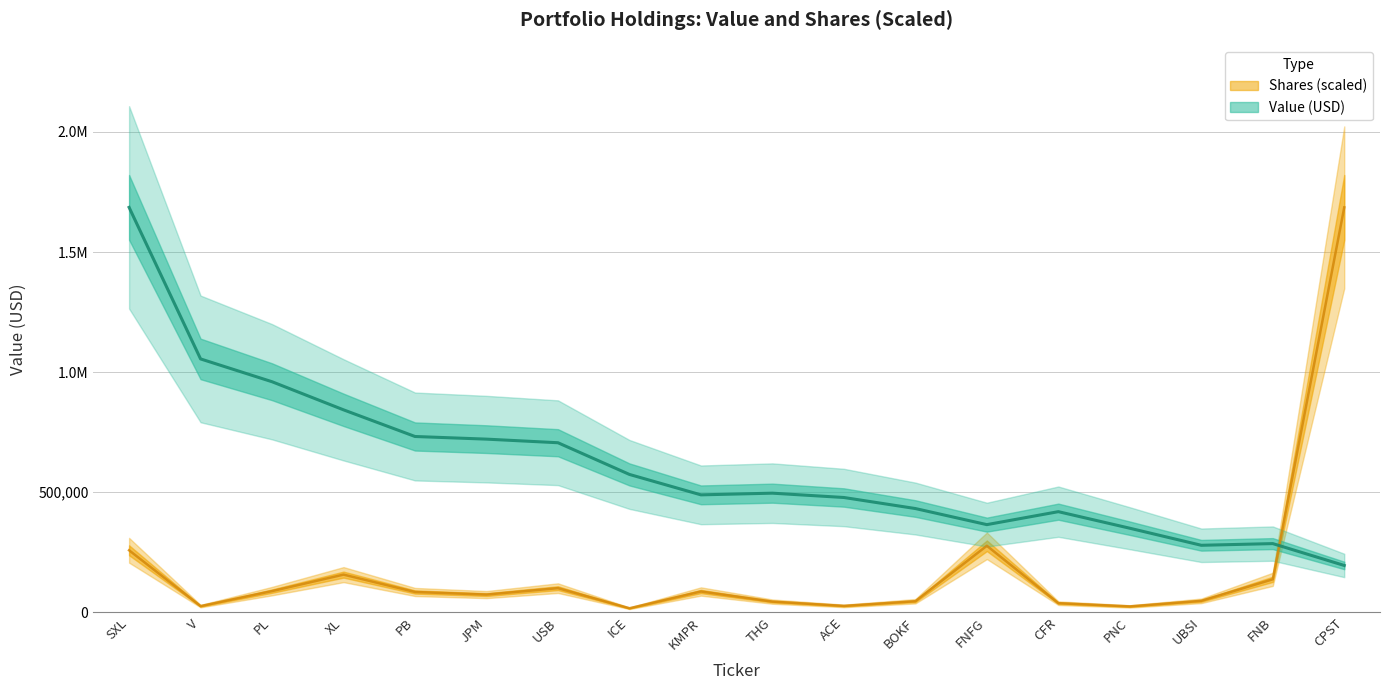

Reading left to right, extract all data points from this chart.

Value: 1686000.0	1055000.0	960000.0	843000.0	732000.0	721000.0	706000.0	574000.0	489000.0	496000.0	478000.0	432000.0	365000.0	419000.0	350000.0	279000.0	286000.0	195000.0
Shares or principal amount: 258187.9	25728.0	88199.2	156862.5	84553.0	73710.4	100487.4	16734.0	86593.6	44464.2	26617.1	46057.0	276924.2	37952.3	24525.4	47701.0	137288.3	1686000.0